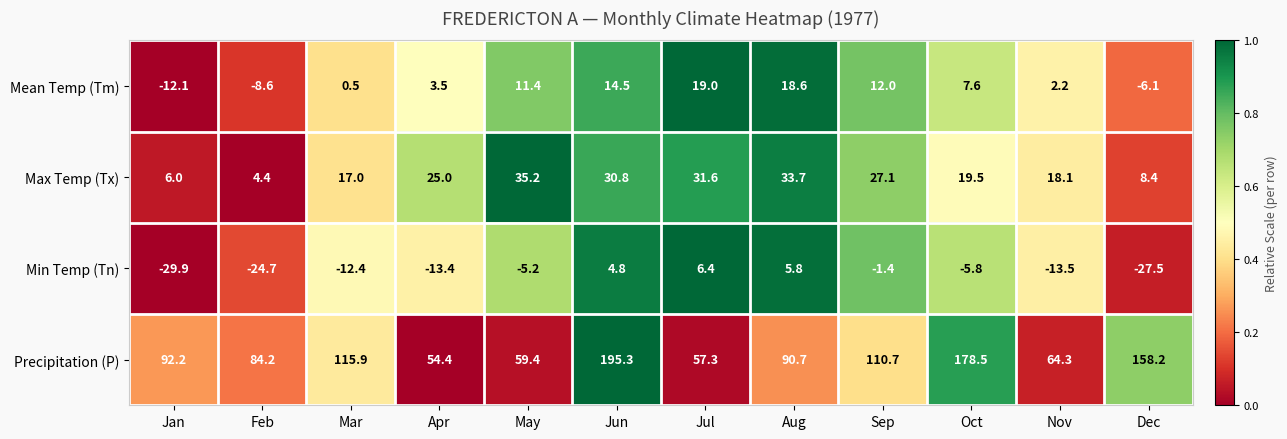

What is the spread (max minus min) of values at Sep?

112.1